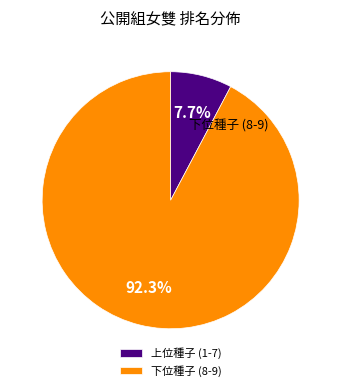

What portion of the pie excludes 上位種子 (1-7)?

92.3%